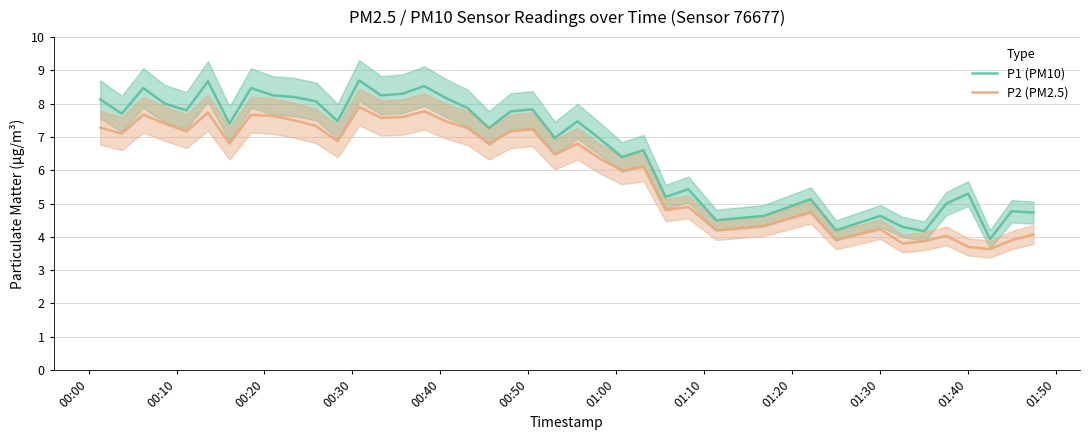

True or false: P1 (PM10) and P2 (PM2.5) cross at least once.

False